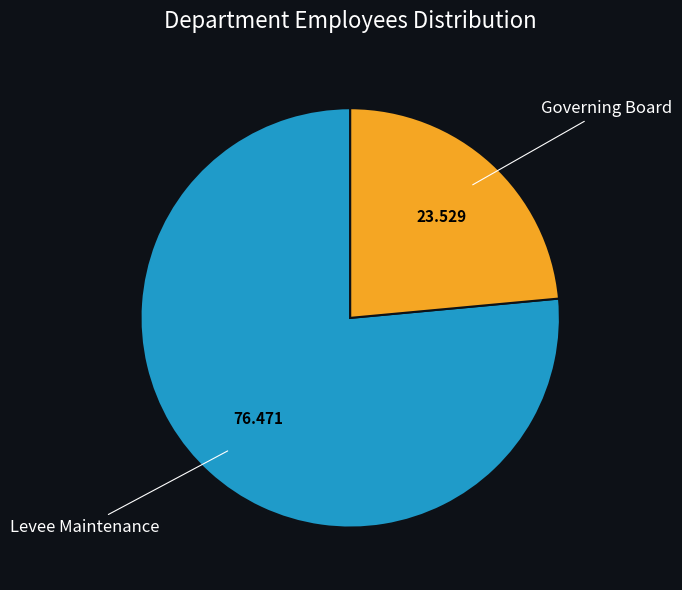

Is there any slice that represents more than half of the pie?

Yes